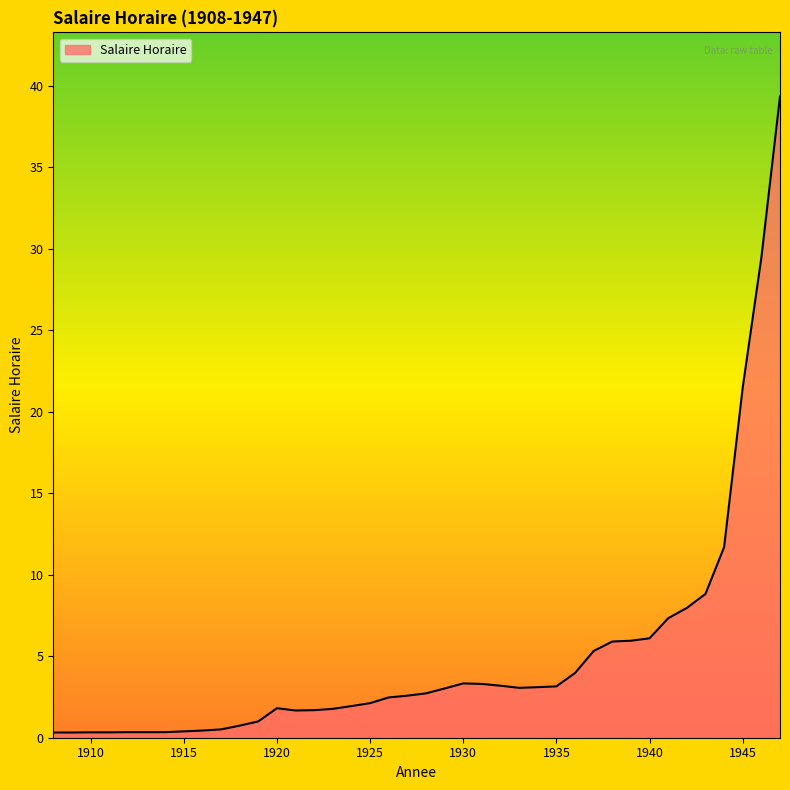

What is the maximum value shown in the chart?

39.3